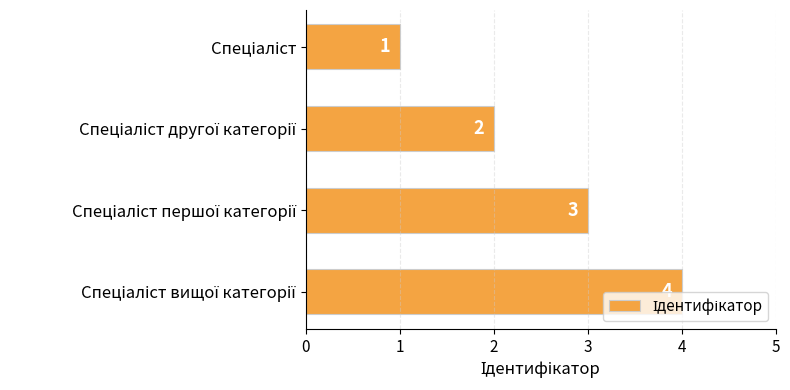

What is the difference between the maximum and minimum values?

3